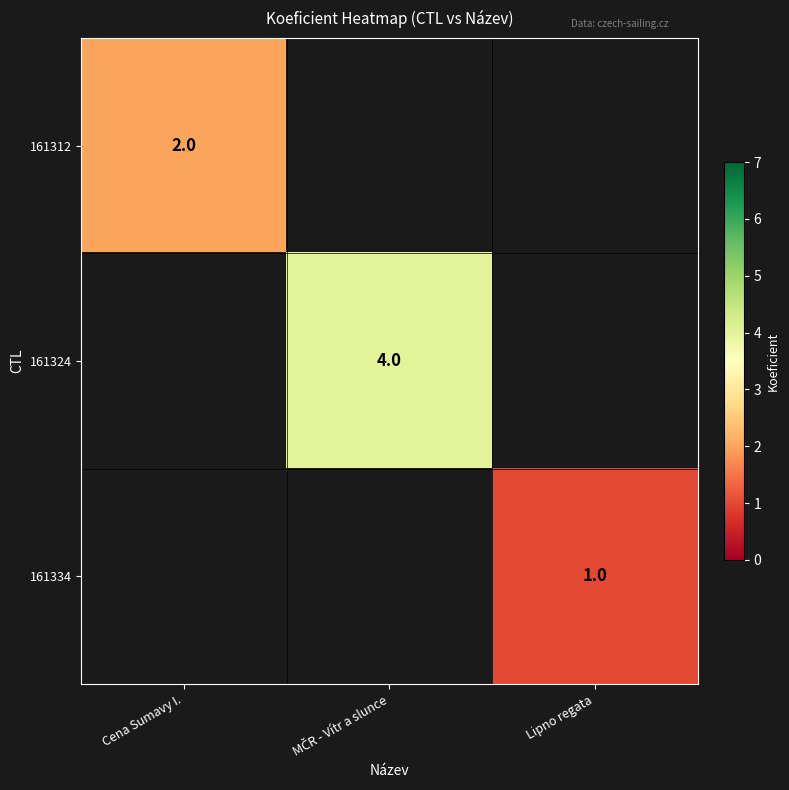

The value of 161312 at Cena Sumavy I. is 2. True or false?

True